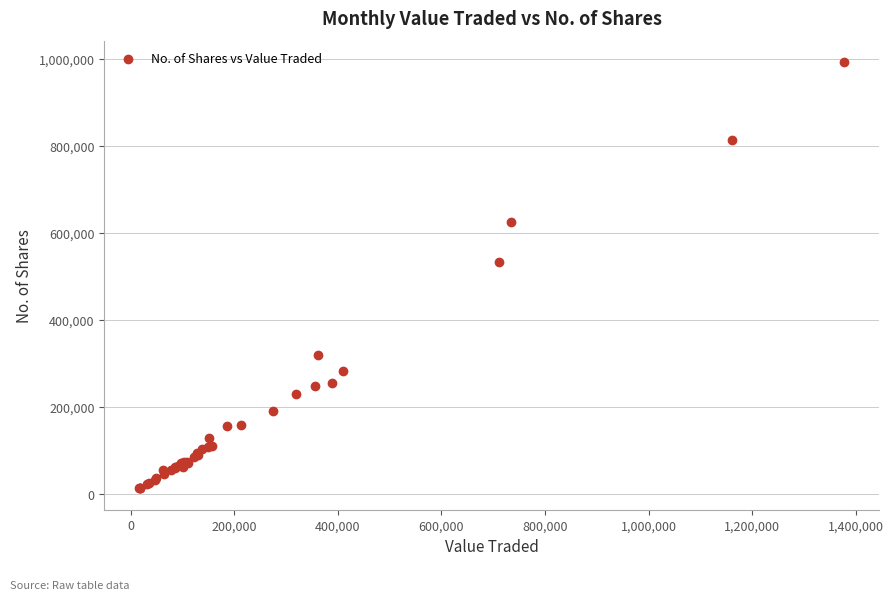

What Y value in the scatter plot is closest to 502285?

533513